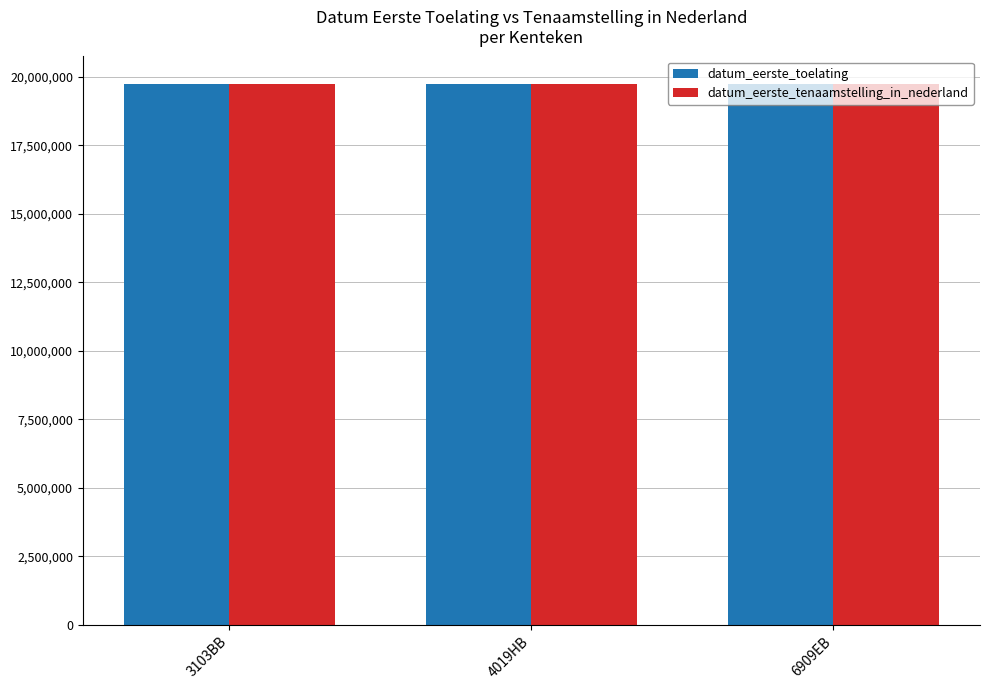

What is the maximum value for datum_eerste_toelating?

19751111